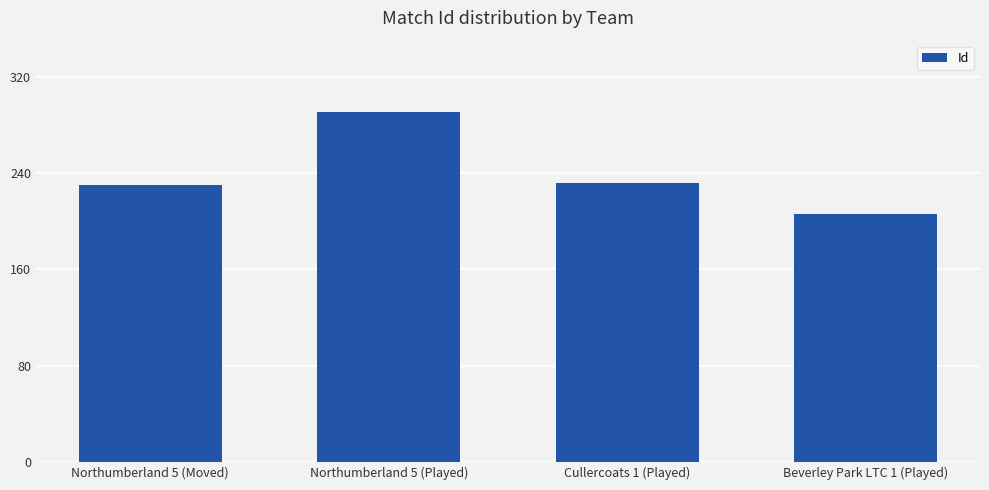

What is the difference between the values at Northumberland 5 (Played) and Northumberland 5 (Moved)?

61